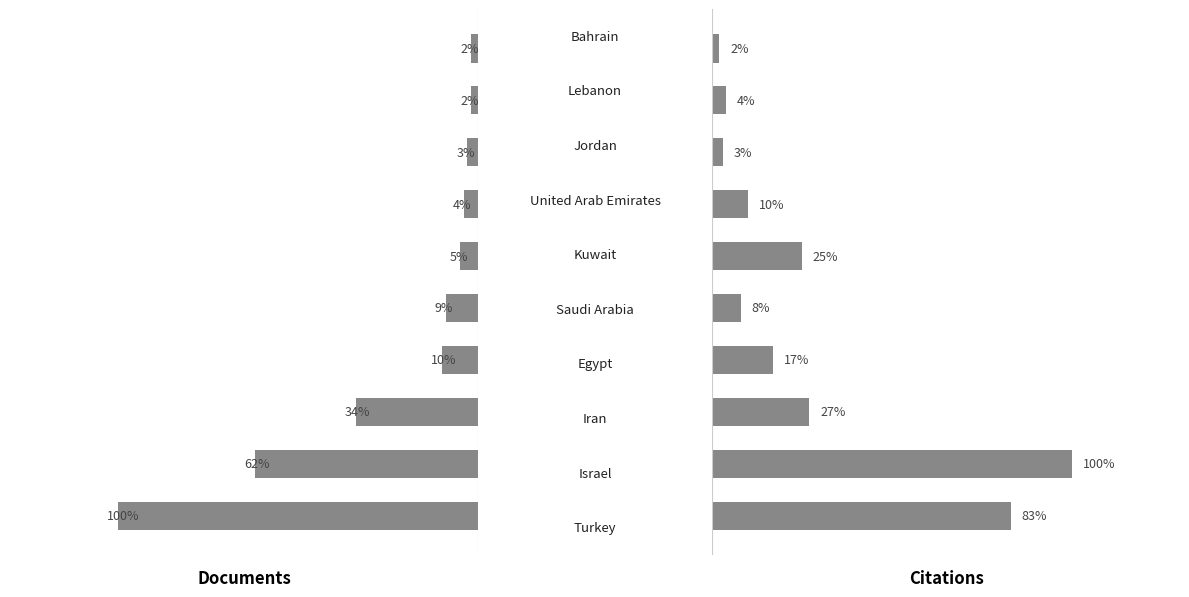

Count the number of categories in the chart.

10